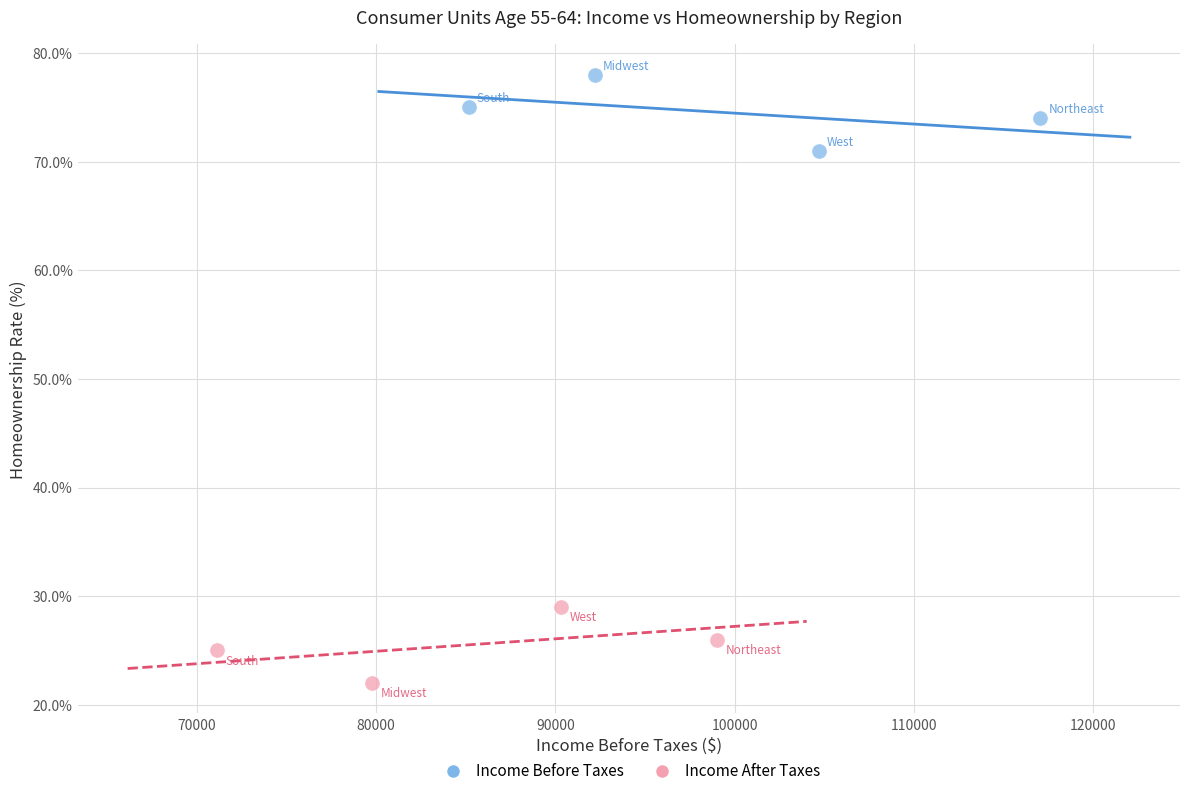

Which series contains the highest Y value?

Income Before Taxes